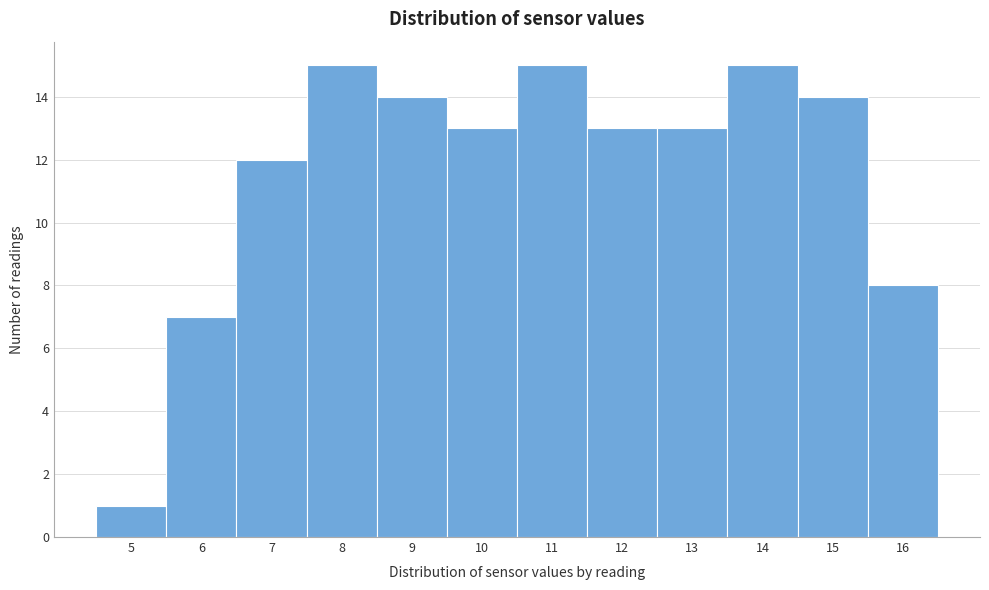

How tall is the bar that spans 4.5 to 5.5 on the x-axis? The values are not printed on the chart, so give them approximately, as read against the axis.

1